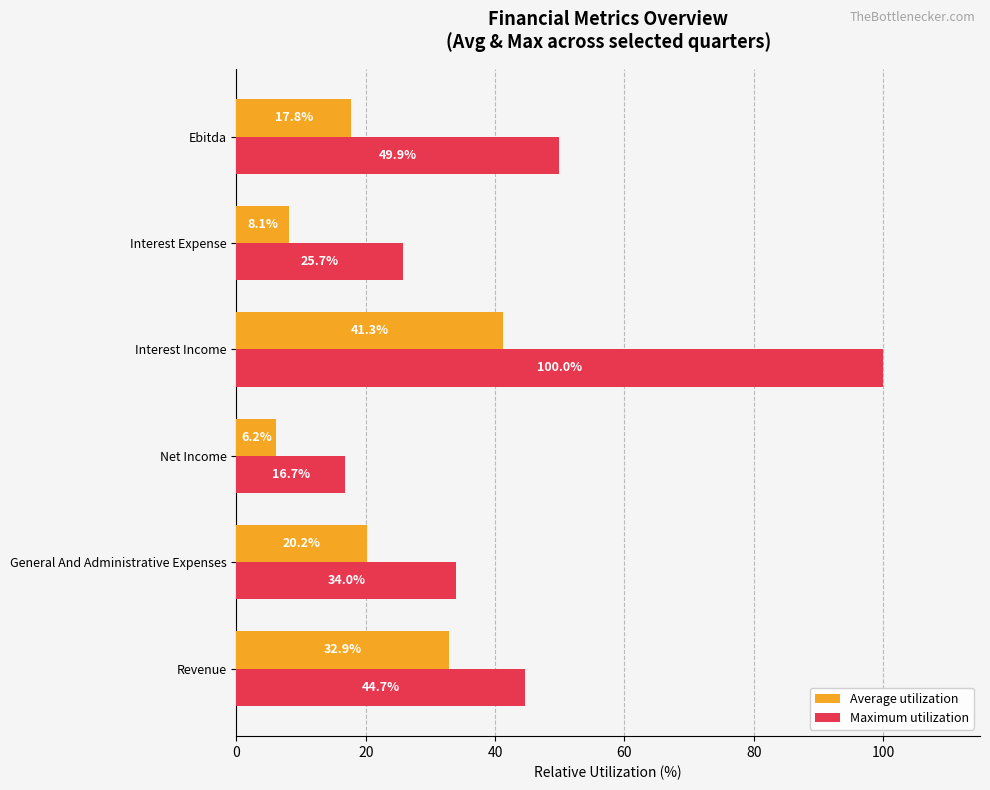

The value of Maximum utilization at General And Administrative Expenses is 59.1. True or false?

False